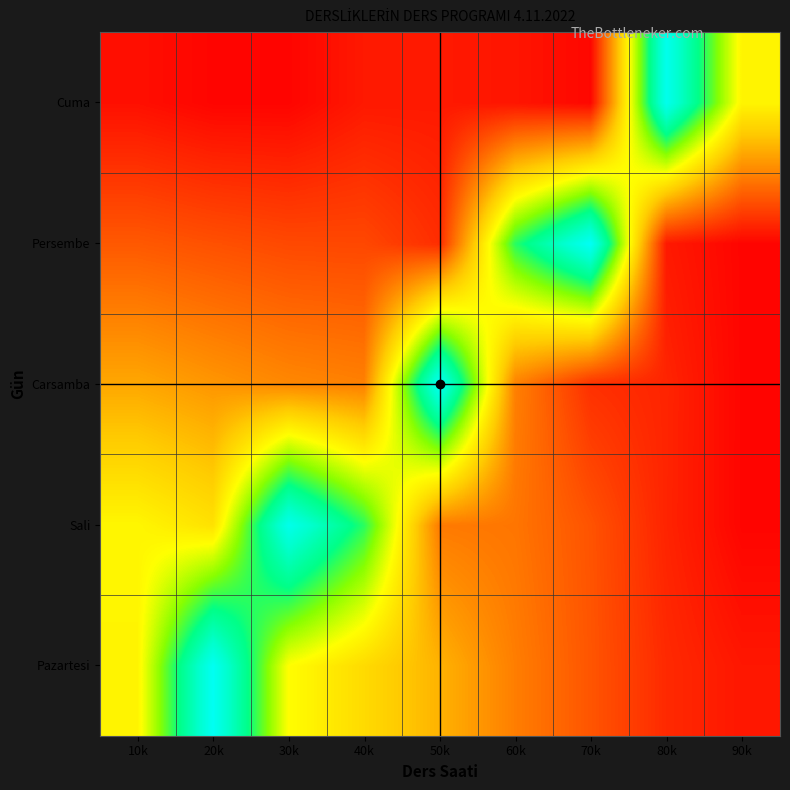

What is the difference between the highest and lowest values at 40k?

66505.6